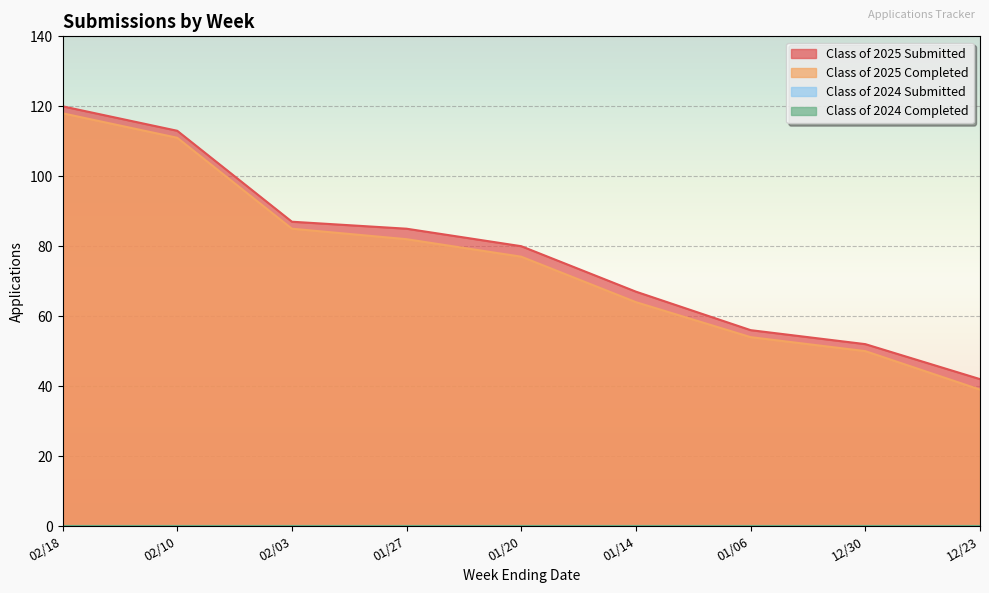

True or false: Class of 2025 Completed has a value of 35 at 01/27.

False